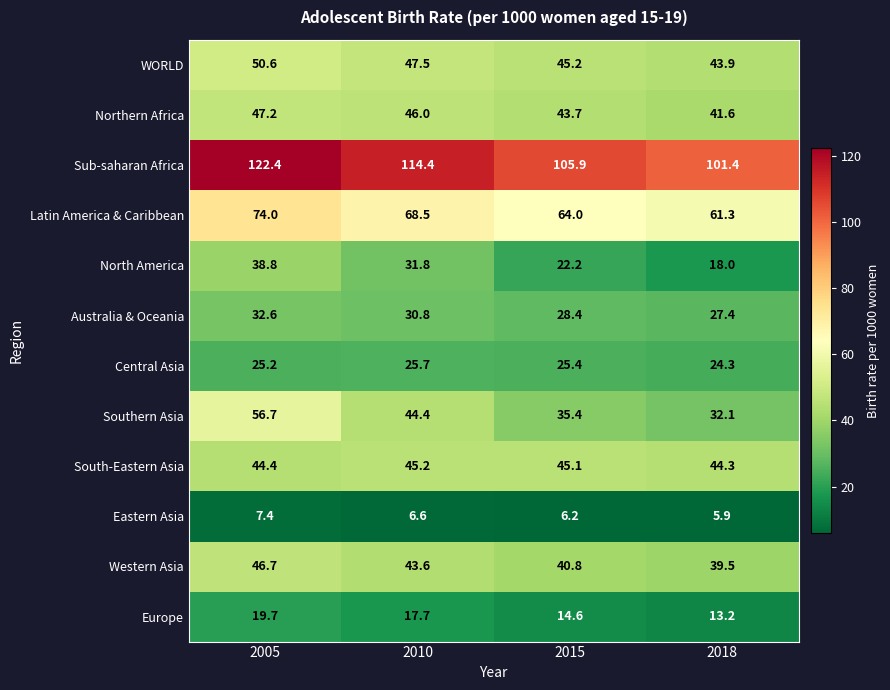

Which series changed the most between 2010 and 2018?

North America